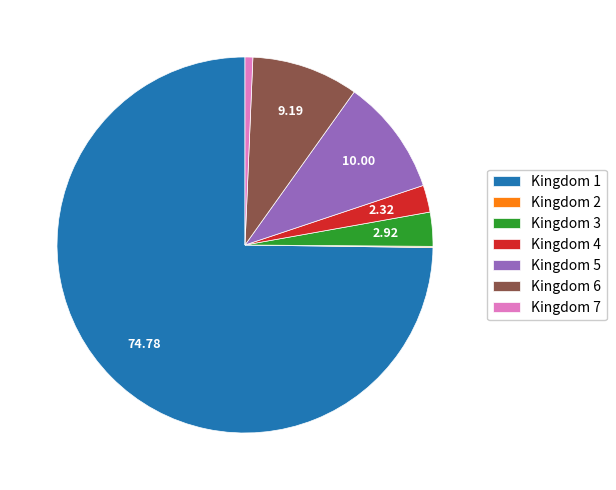

Which category accounts for the majority?

Kingdom 1